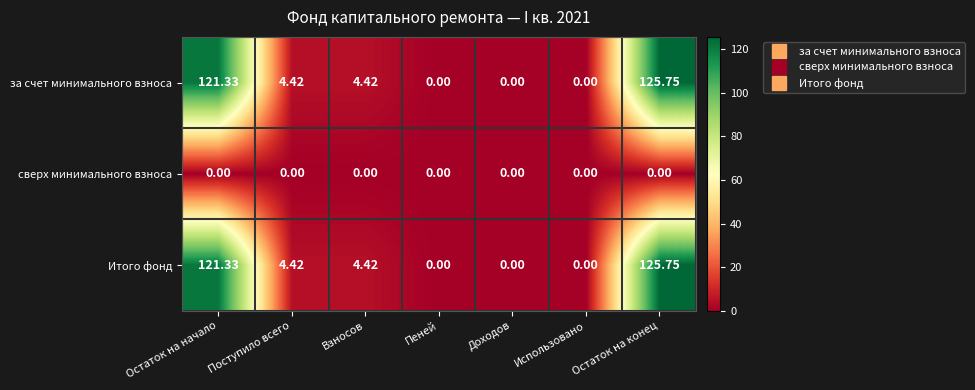

Where does the за счет минимального взноса series first go above 4?

Остаток на начало